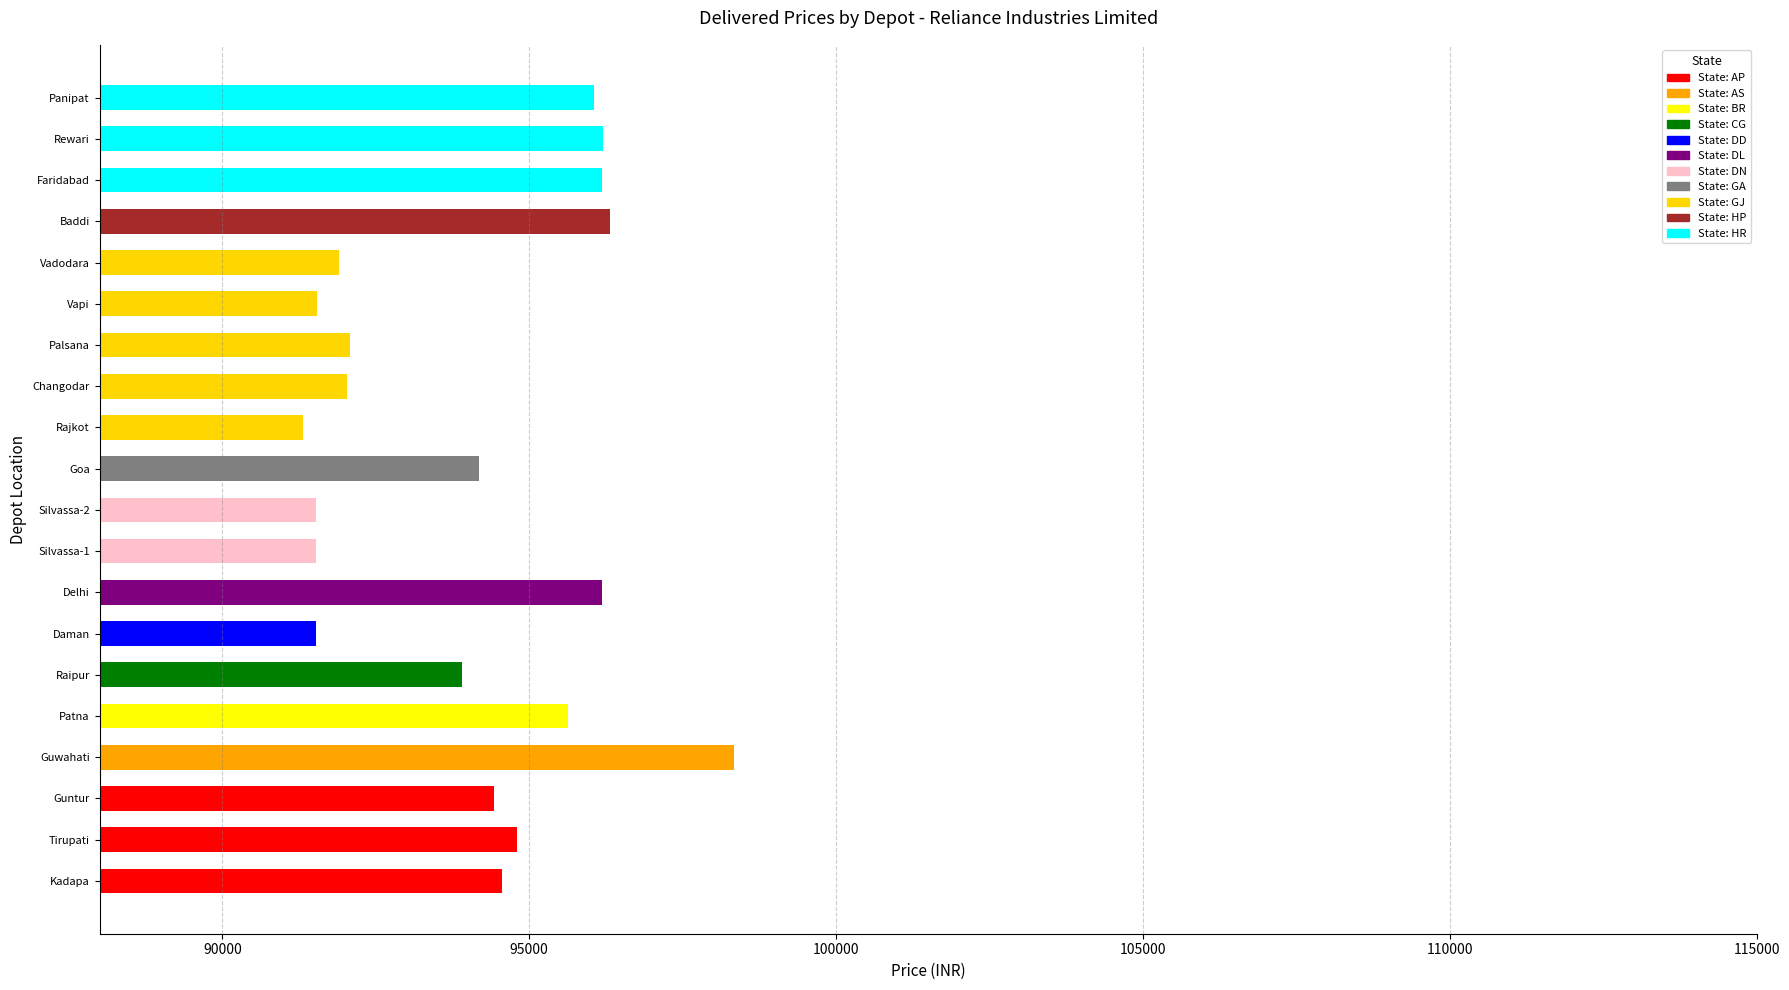

Reading right to left, list all the values displayed in this chart.

96060	96200	96190	96320	91900	91540	92080	92030	91320	94190	91530	91530	96190	91530	93910	95640	98330	94420	94800	94550